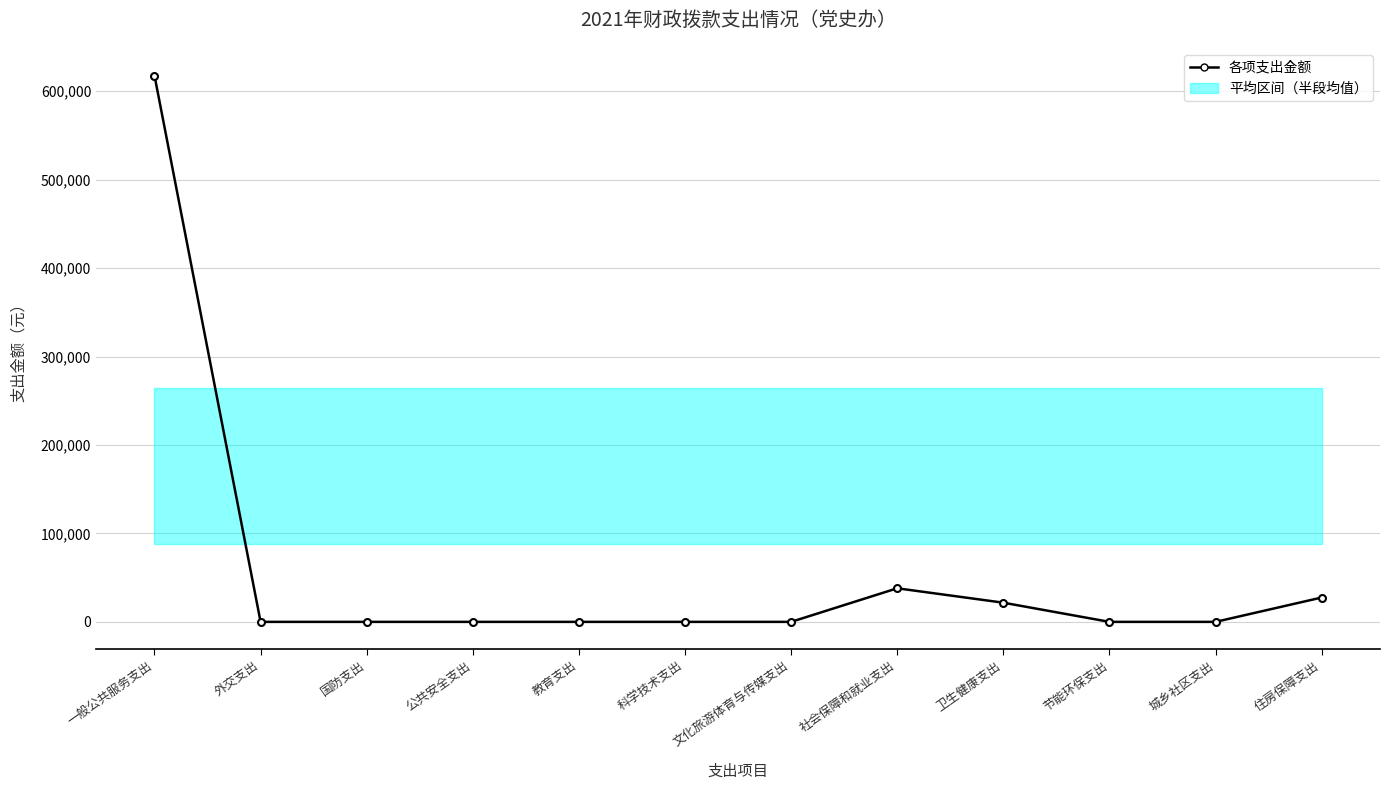

Reading left to right, list all the values displayed in this chart.

一般公共服务支出=617683.0	外交支出=0.0	国防支出=0.0	公共安全支出=0.0	教育支出=0.0	科学技术支出=0.0	文化旅游体育与传媒支出=0.0	社会保障和就业支出=37966.0	卫生健康支出=21685.0	节能环保支出=0.0	城乡社区支出=0.0	住房保障支出=27512.0